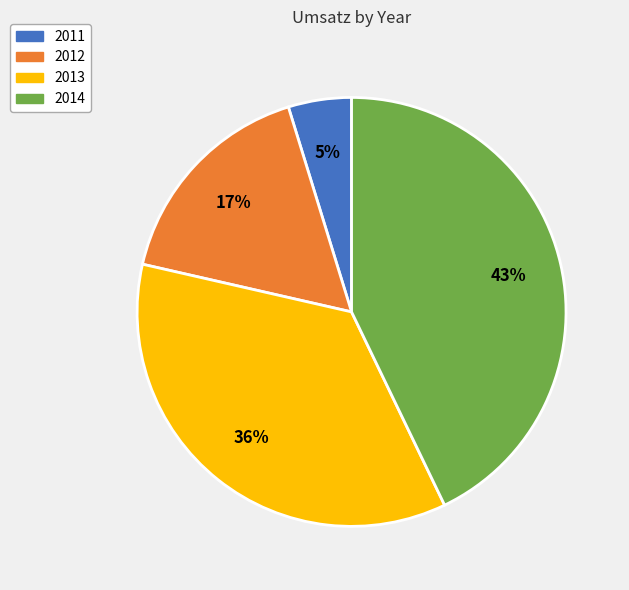

Count the number of slices in the pie.

4